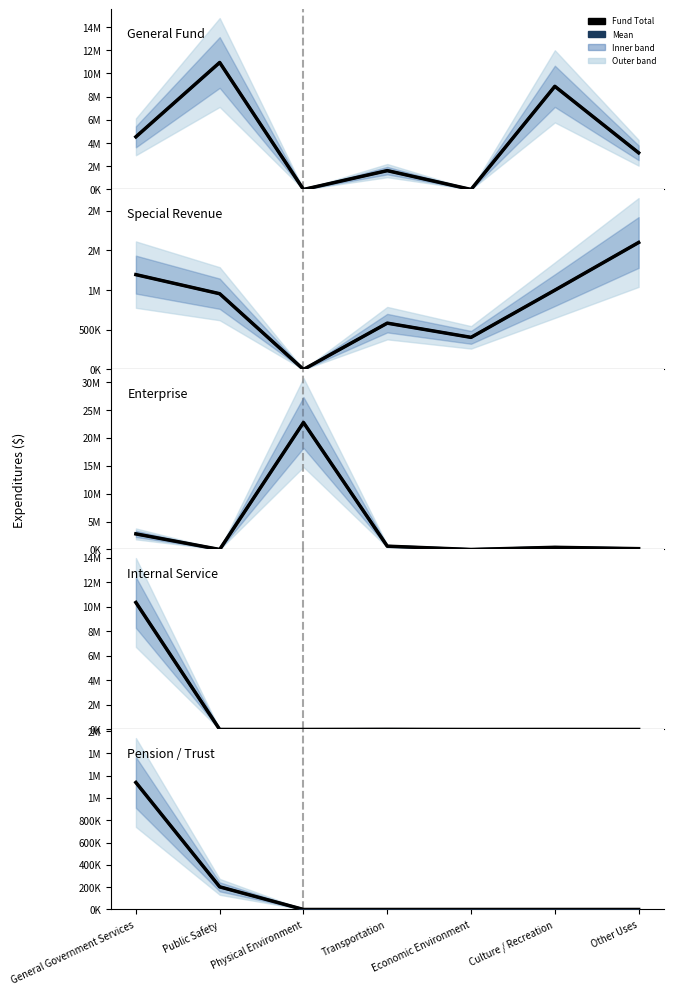

What is the label of the 3rd point from the left?

Physical Environment